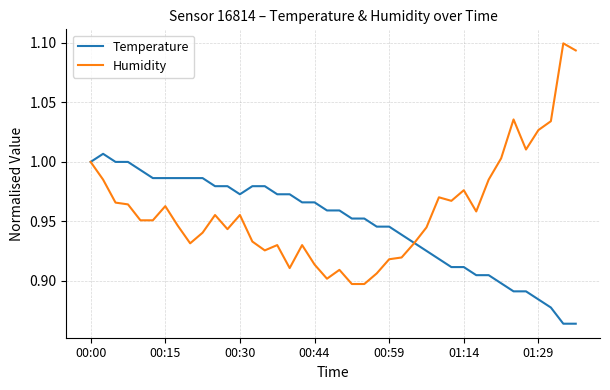

Which series has the largest range (max minus min)?

Humidity